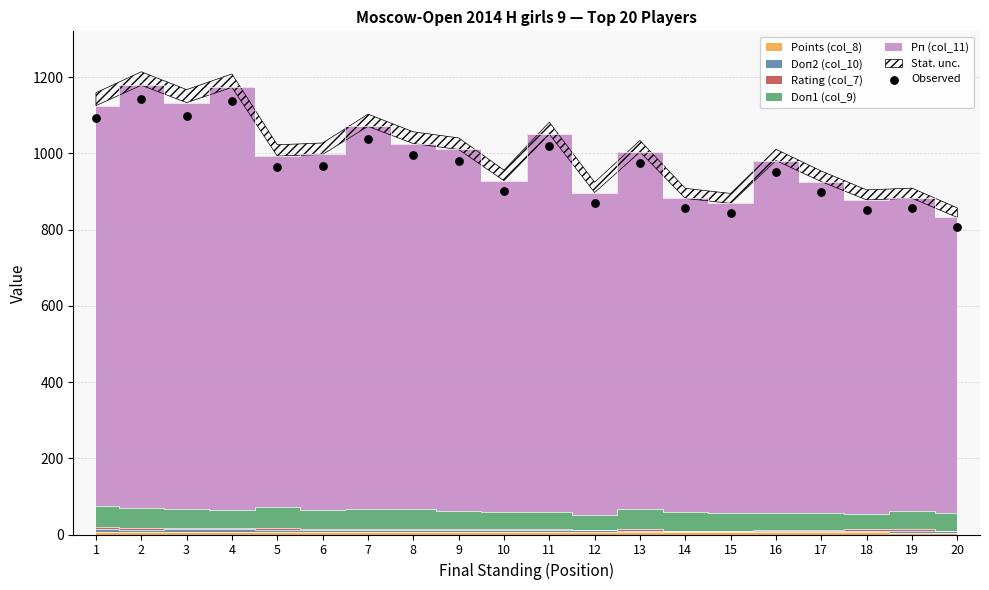

What is the ratio of the value at 3 to the value at 7?

1.1